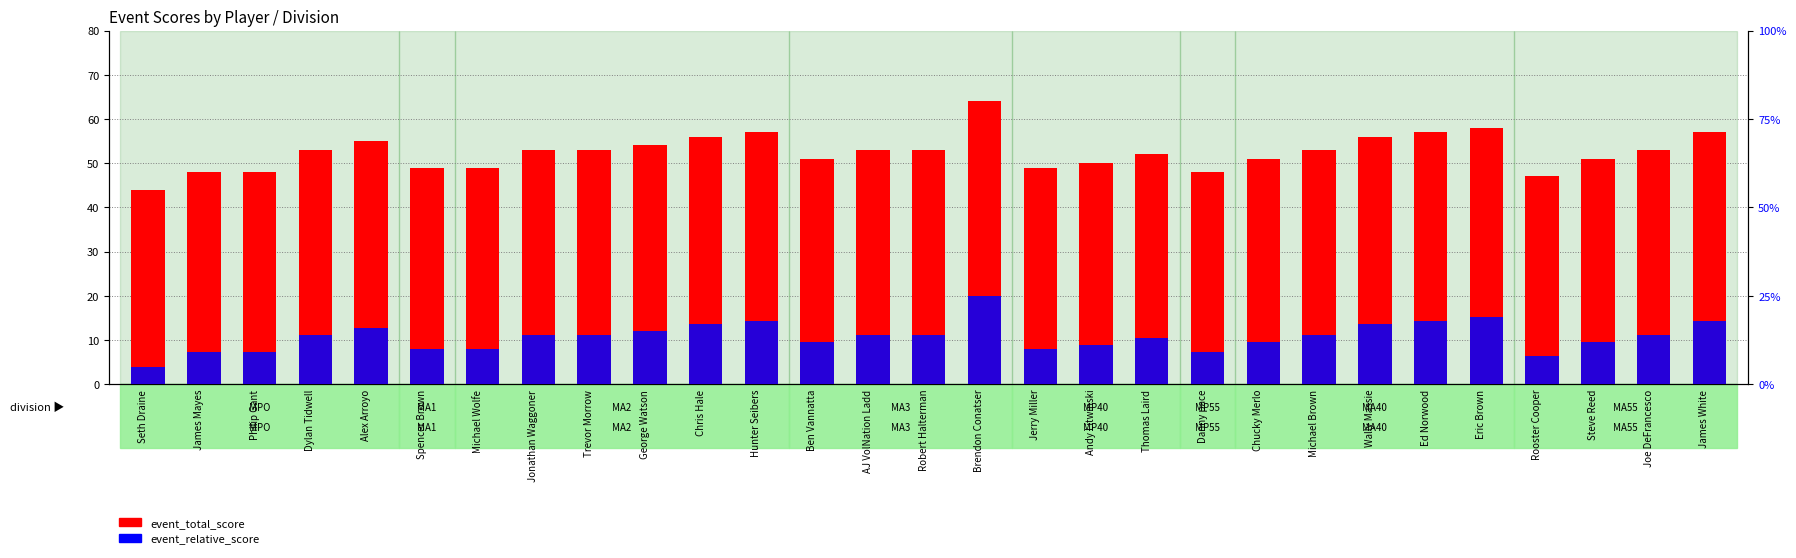

Which category has the highest value in the event_total_score series?

Brendon Conatser